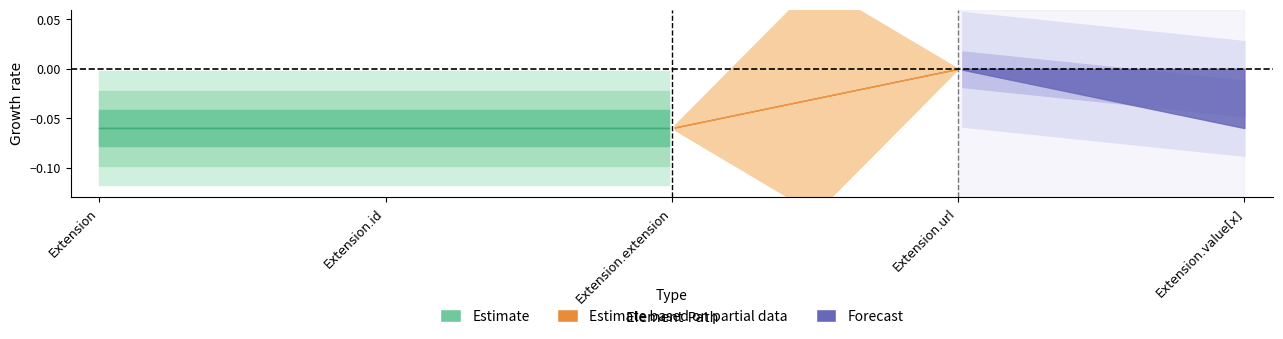

List the labels in order of Min value, smallest first.

Extension, Extension.id, Extension.extension, Extension.url, Extension.value[x]